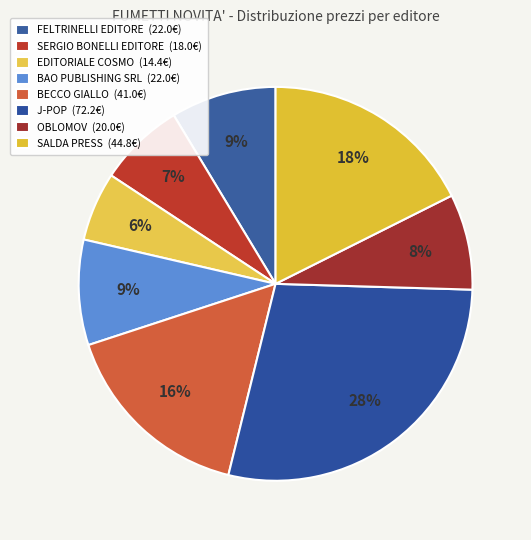

How many segments does this pie chart have?

8